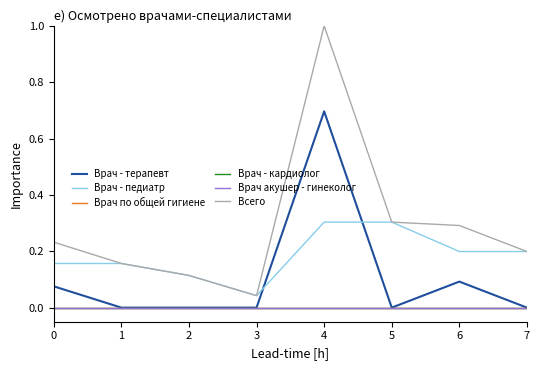

Reading left to right, extract all data points from this chart.

Врач - терапевт: 0.1	0.0	0.0	0.0	0.7	0.0	0.1	0.0
Врач - педиатр: 0.2	0.2	0.1	0.0	0.3	0.3	0.2	0.2
Врач по общей гигиене: 0.0	0.0	0.0	0.0	0.0	0.0	0.0	0.0
Врач - кардиолог: 0.0	0.0	0.0	0.0	0.0	0.0	0.0	0.0
Врач акушер - гинеколог: 0.0	0.0	0.0	0.0	0.0	0.0	0.0	0.0
Всего: 0.2	0.2	0.1	0.0	1.0	0.3	0.3	0.2